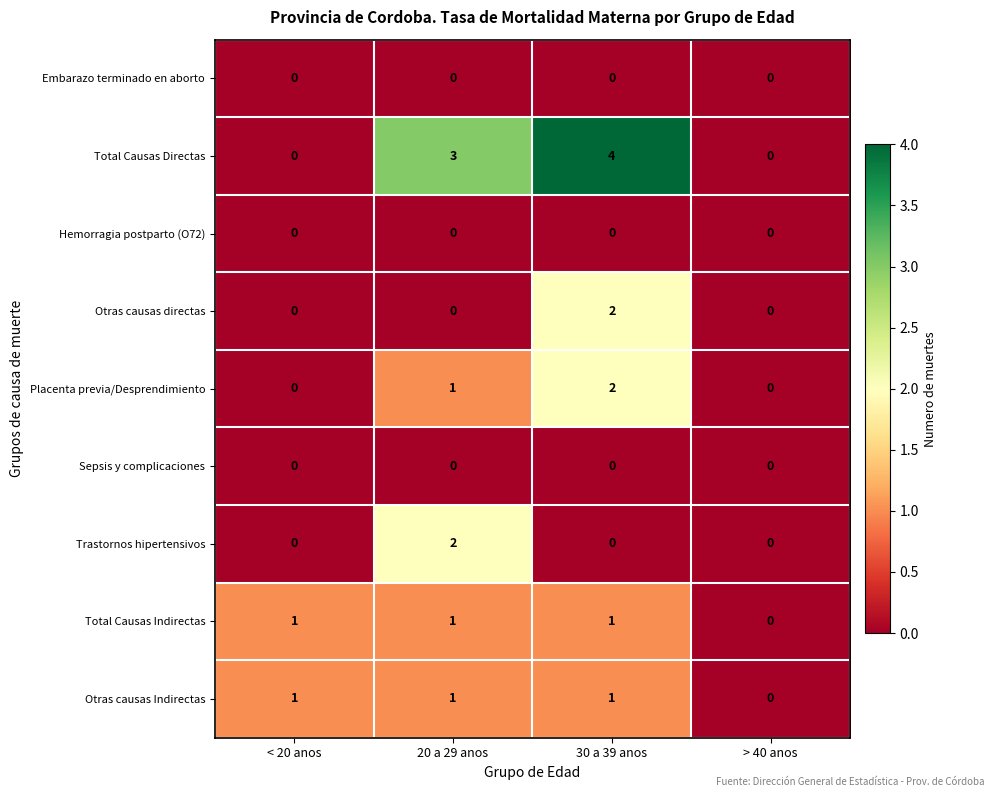

What is the sum of all Otras causas Indirectas values?

3